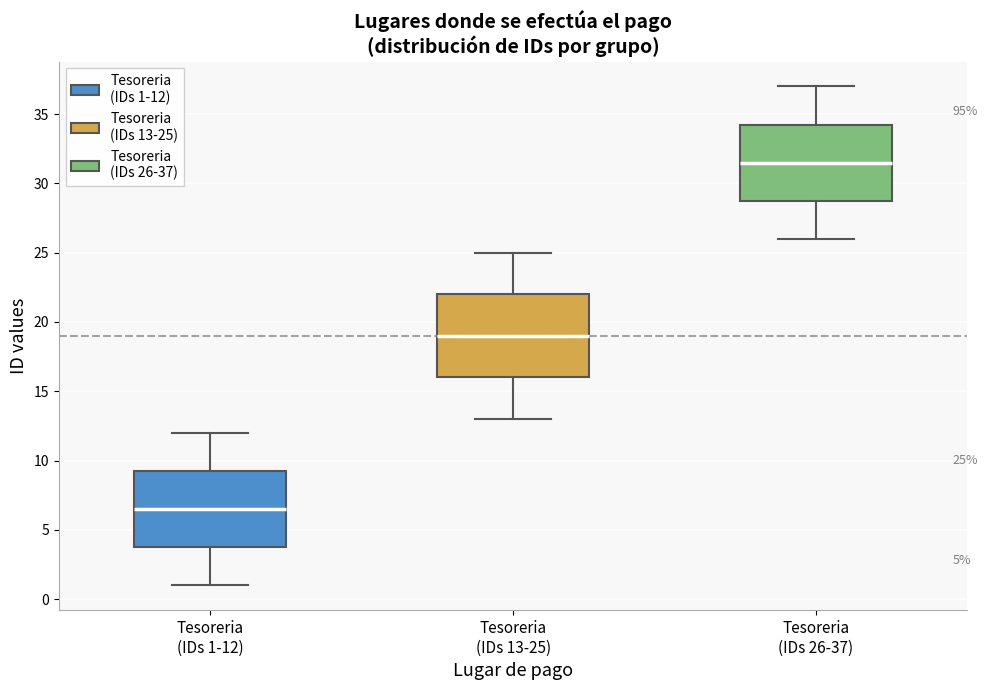

Comparing the boxes themselves (not the whiskers), which one is the tallest?

Tesoreria (IDs 13-25)